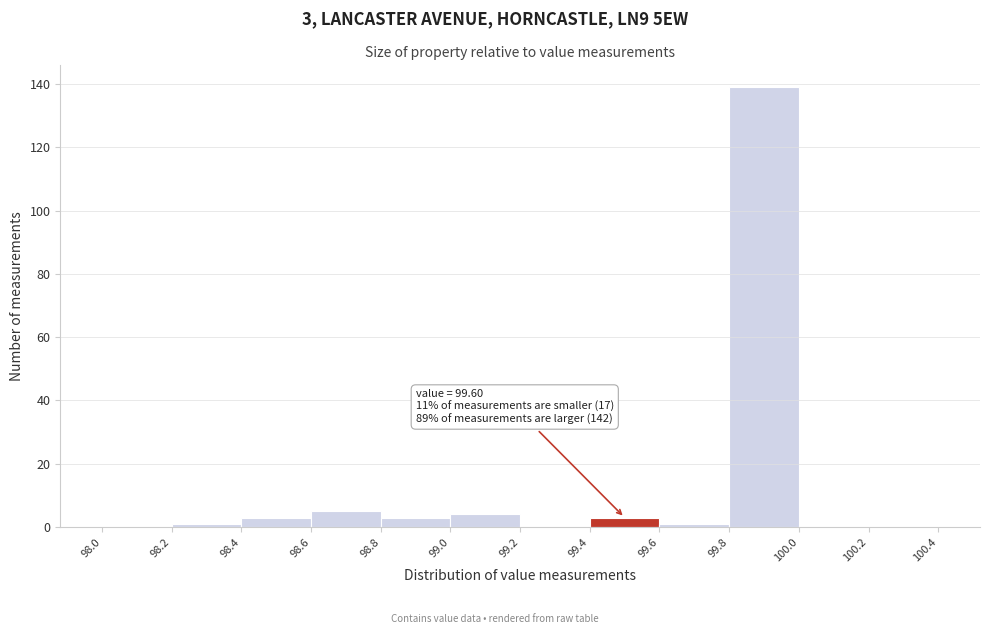

Which range on the x-axis has the tallest bar?

99.8 to 100.0